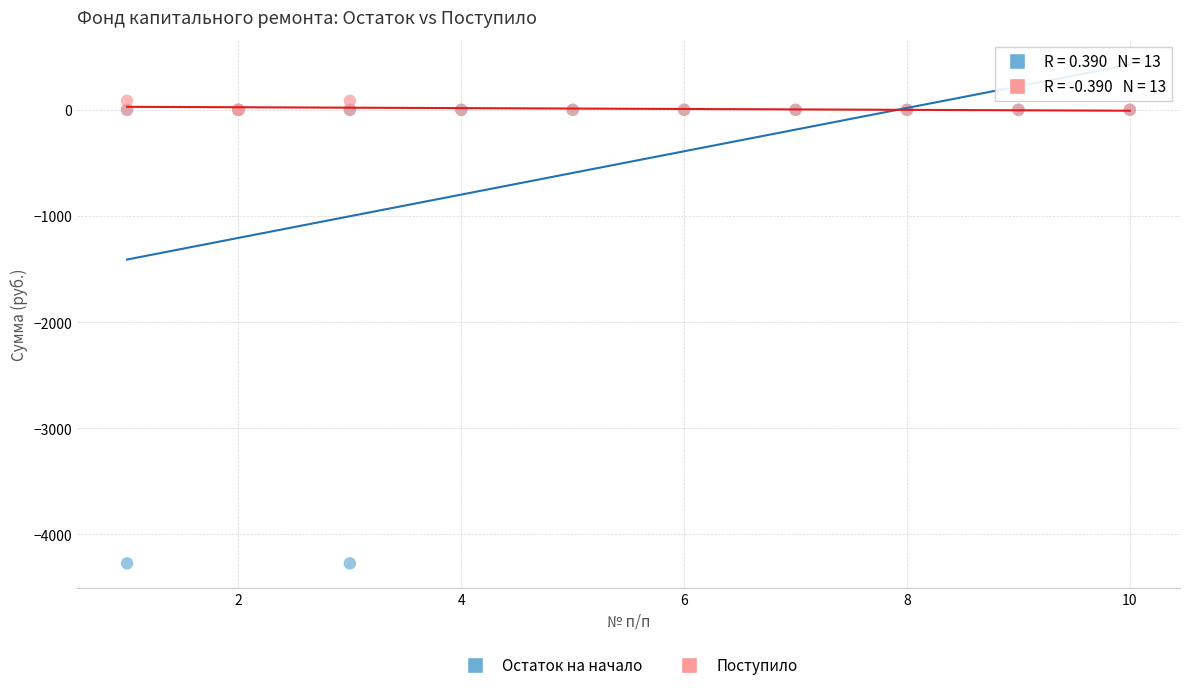

Which series contains the highest Y value?

Поступило